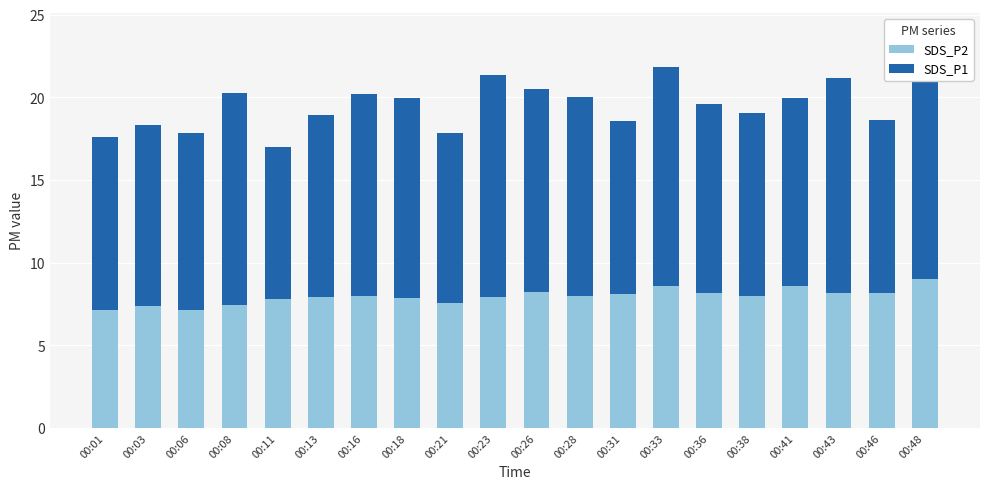

Is it true that SDS_P2 equals 7.9 at 00:18?

True